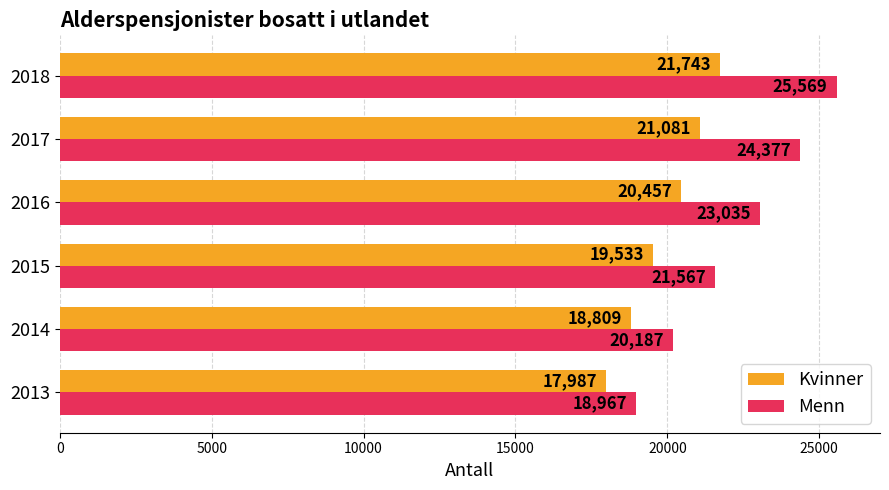

List the series in order of their peak value, highest first.

Menn, Kvinner